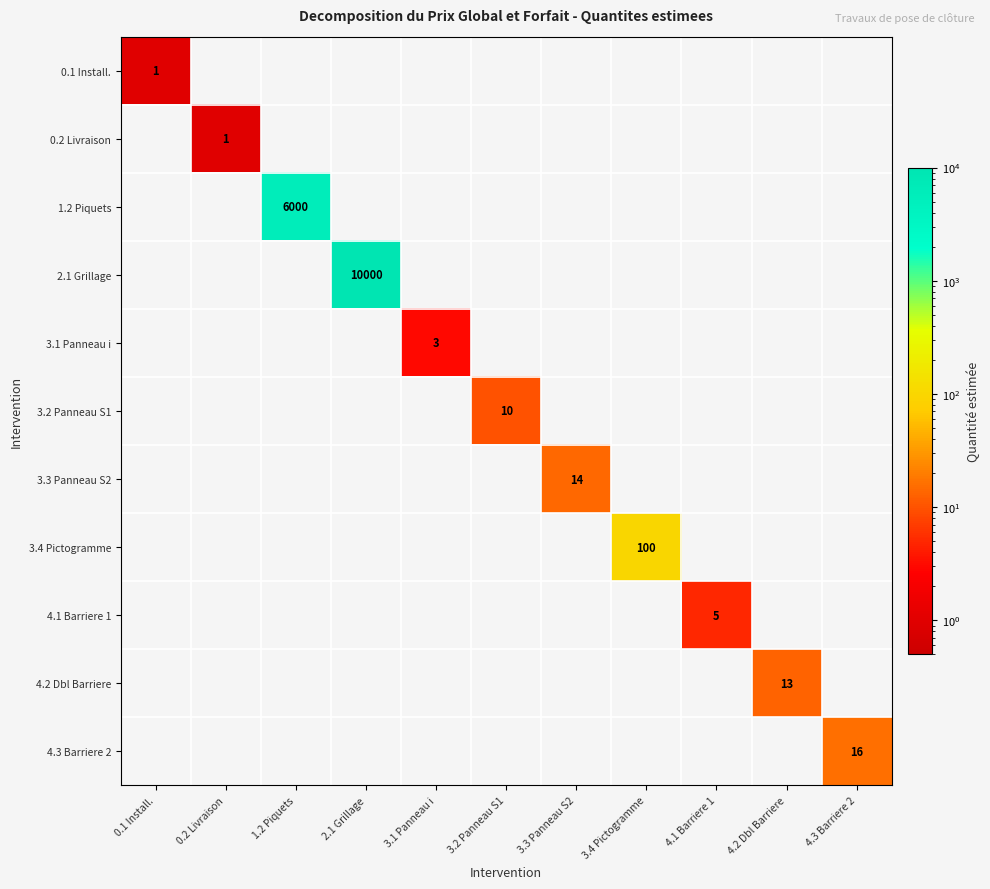

The 1.2 Piquets series shows 6000 at 1.2 Piquets. True or false?

True